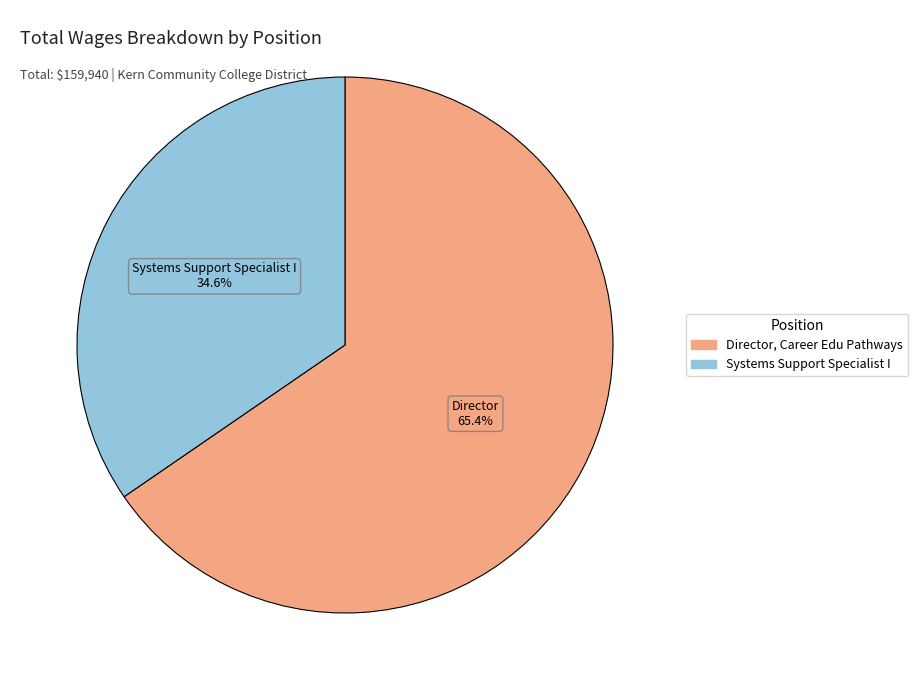

Is Director, Career Edu Pathways the majority of the pie?

Yes